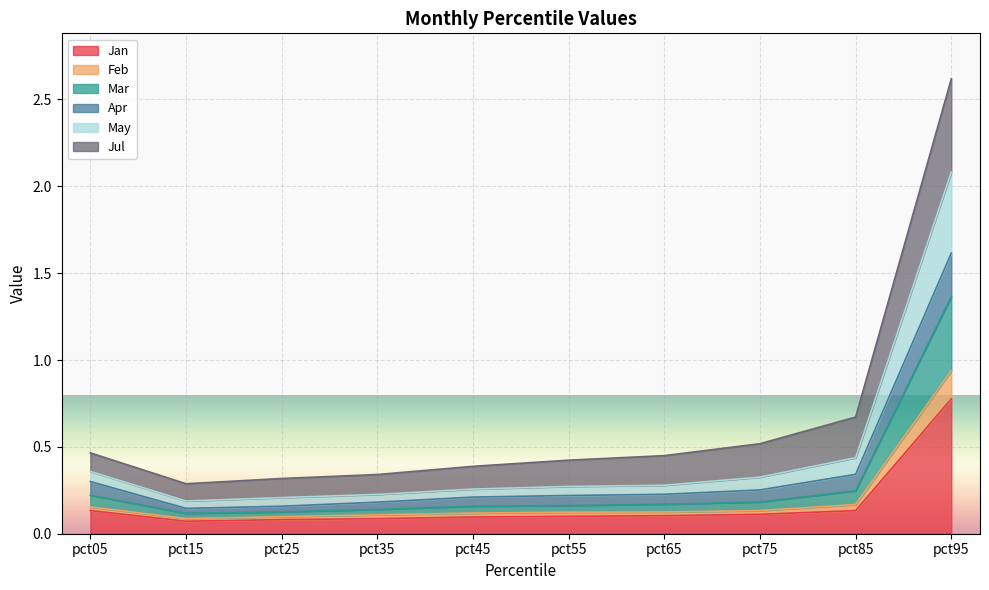

The value of Mar at pct15 is 0.2. True or false?

False